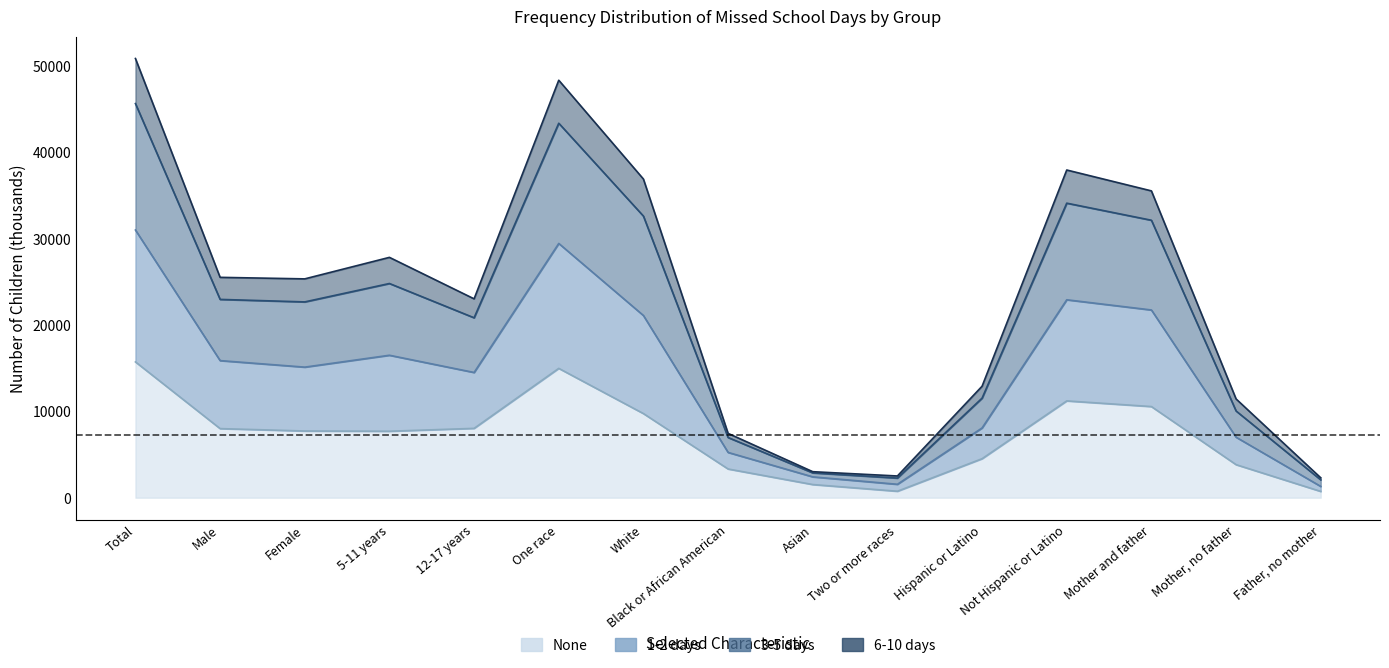

At which label does None reach its peak?

Total